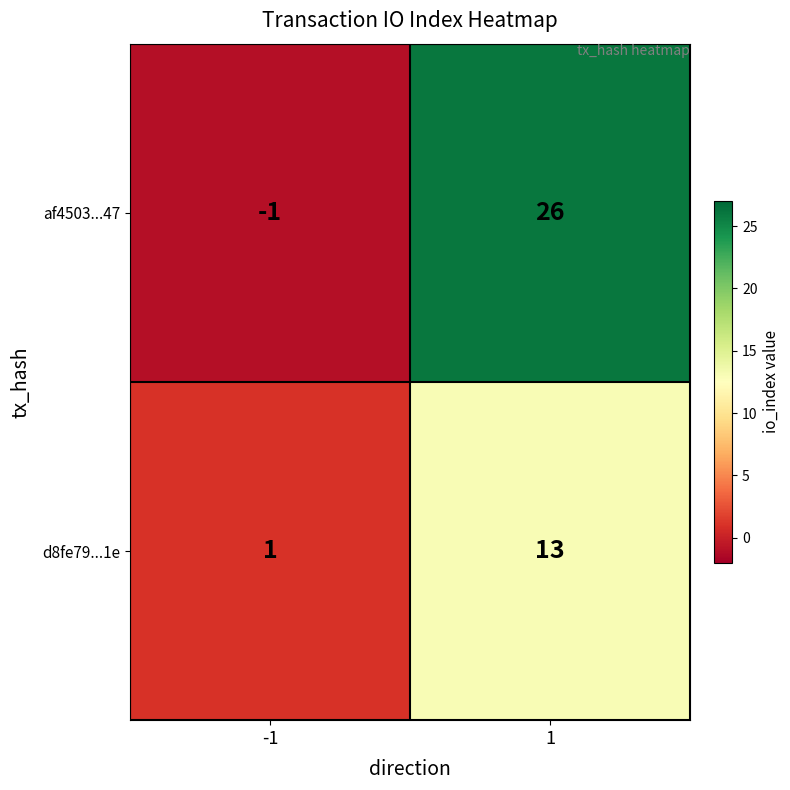

What is the maximum value for af4503...47?

26